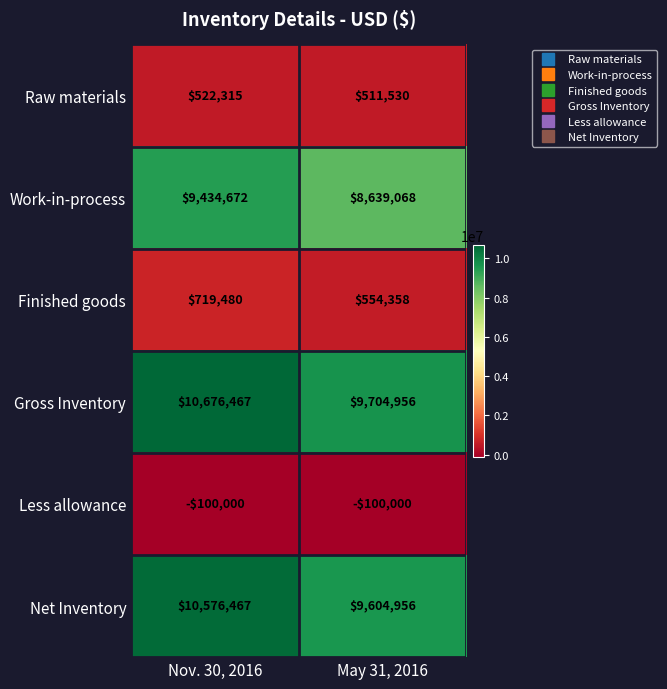

List the series in order of their peak value, lowest first.

Less allowance, Raw materials, Finished goods, Work-in-process, Net Inventory, Gross Inventory